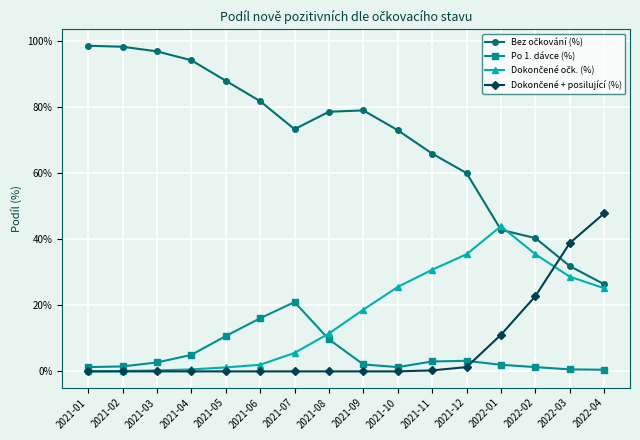

Which category has the lowest value in the Bez očkování (%) series?

2022-04